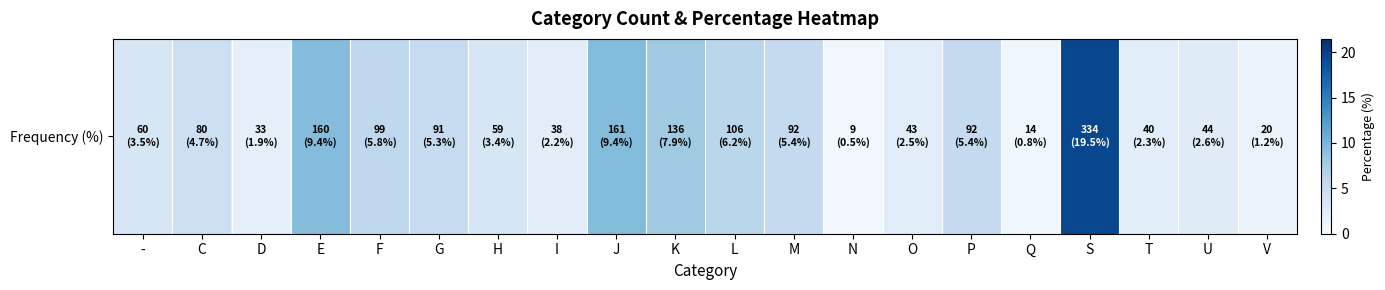

What is the sum of the values at J and D?

11.3